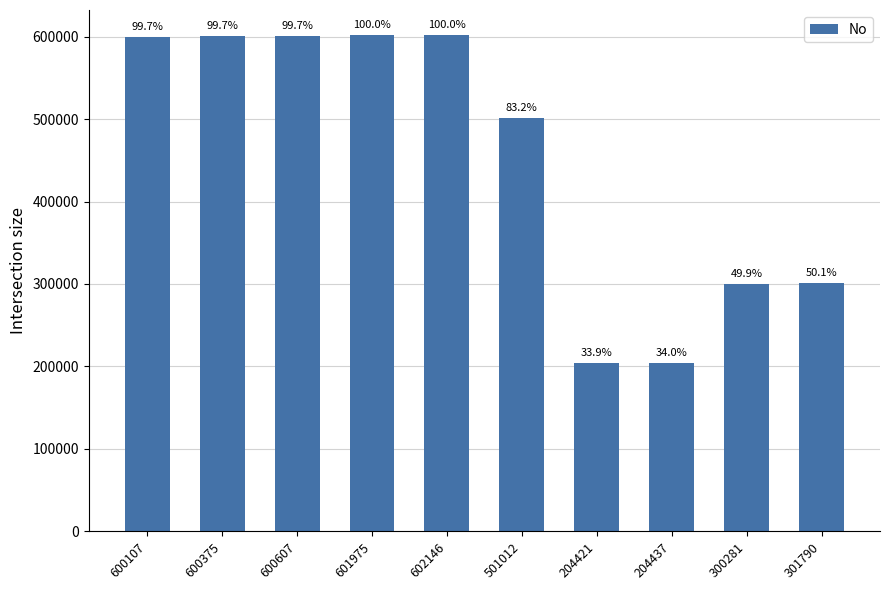

What is the ratio of the value at 501012 to the value at 301790?

1.7